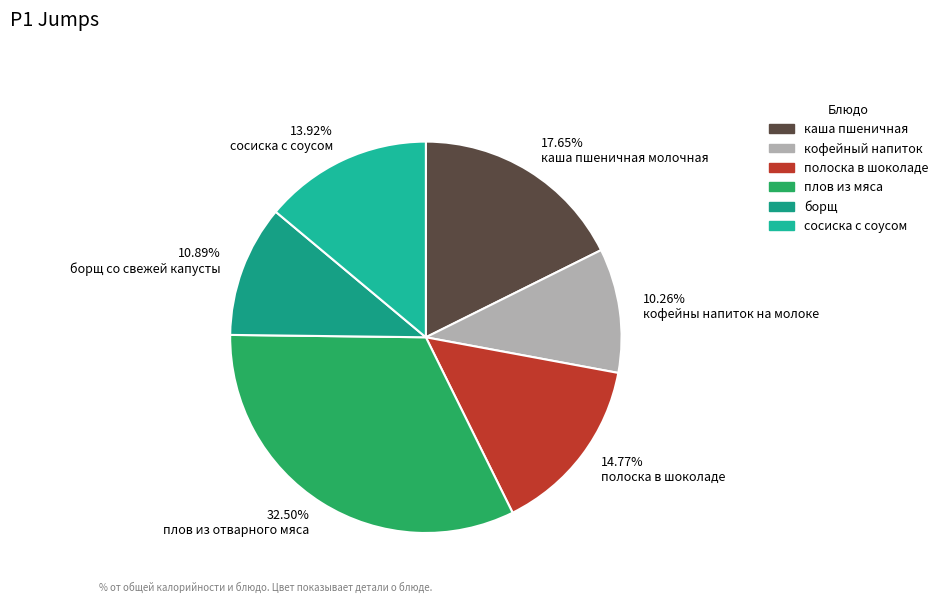

Is каша пшеничная молочная the majority of the pie?

No